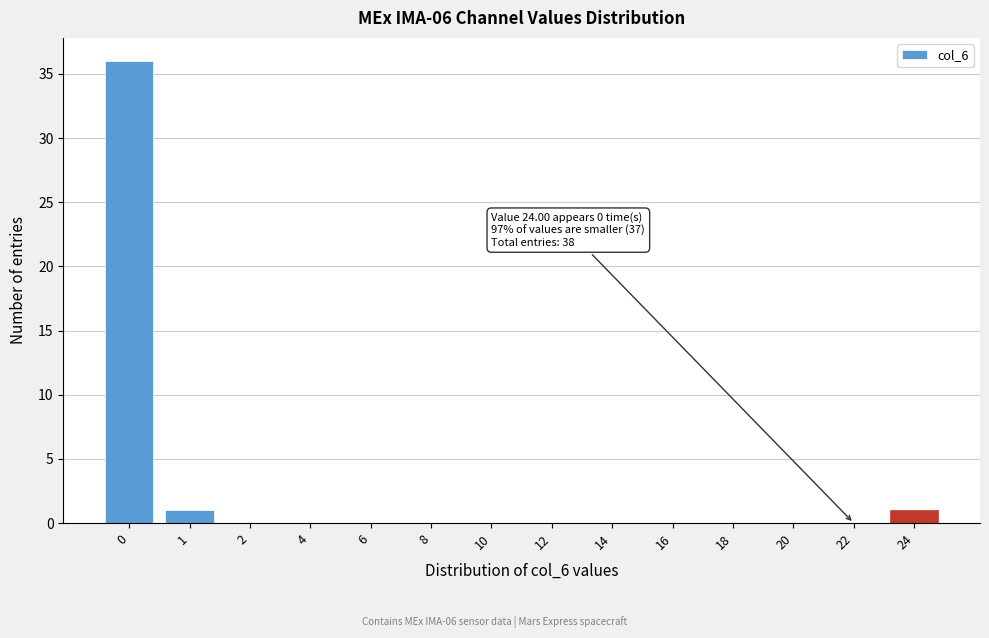

Reading right to left, list all the values displayed in this chart.

24=1	22=0	20=0	18=0	16=0	14=0	12=0	10=0	8=0	6=0	4=0	2=0	1=1	0=36